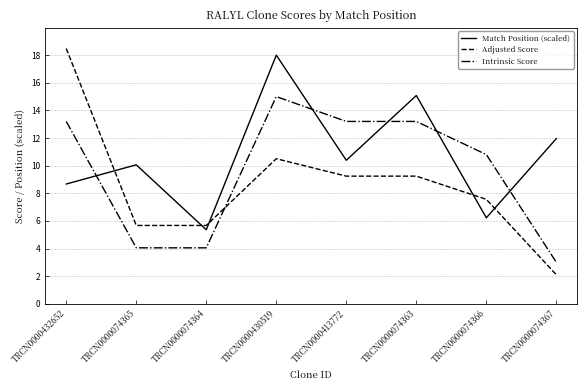

What position from the right is TRCN0000432652?

8